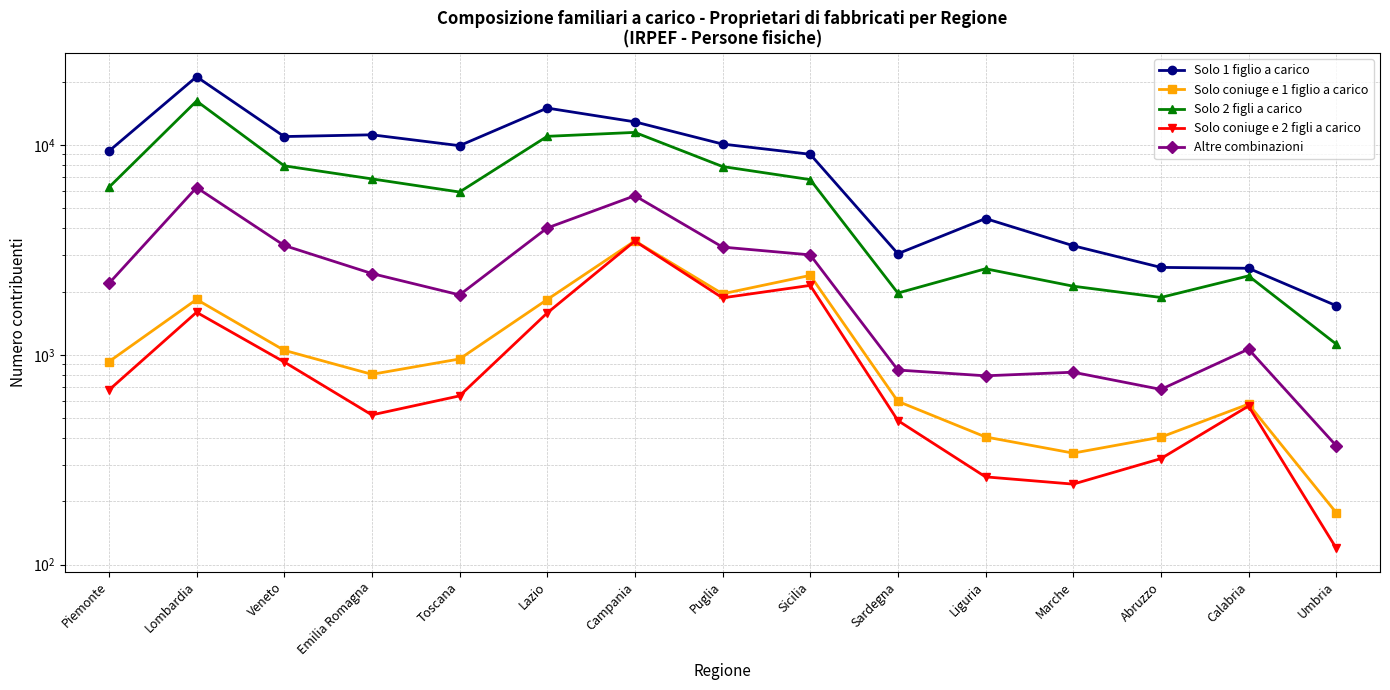

True or false: Altre combinazioni and Solo coniuge e 1 figlio a carico intersect in this chart.

False